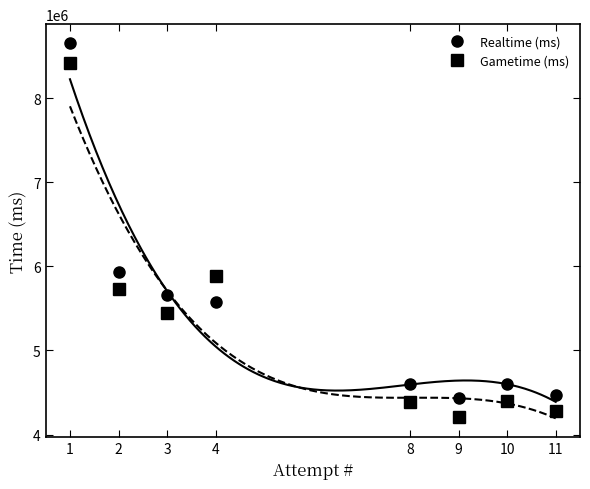

What is the total value across all series at 4?

11457080